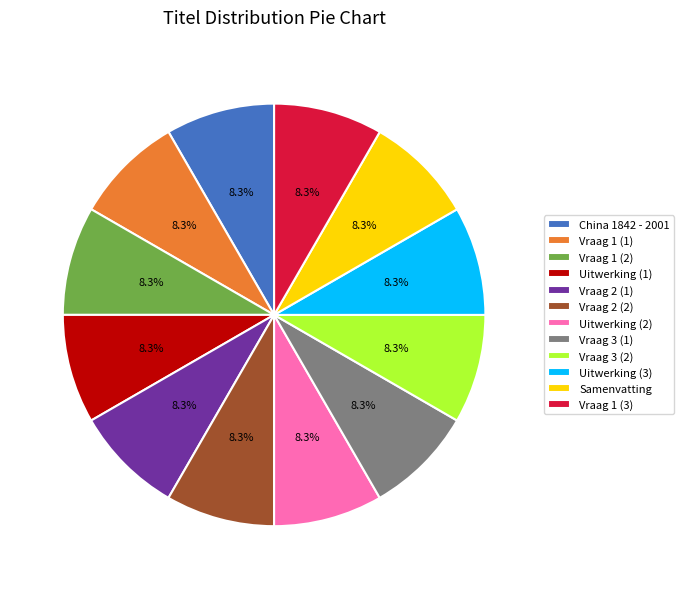

How many segments does this pie chart have?

12